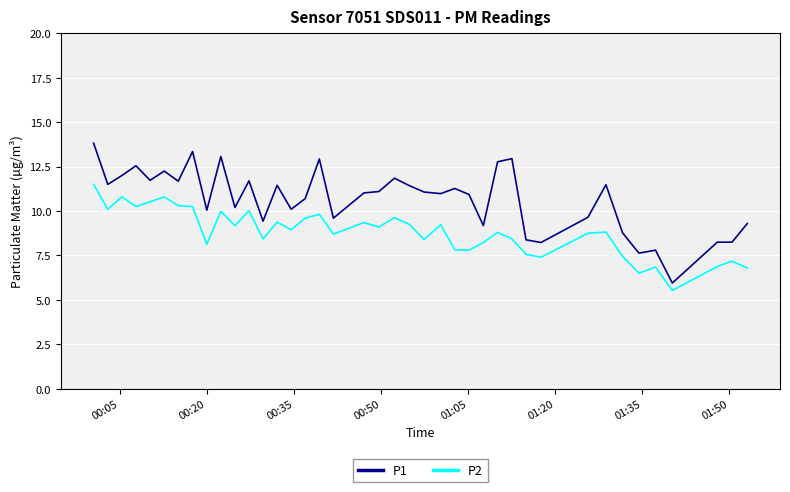

What is the average value of the P2 series?

8.8